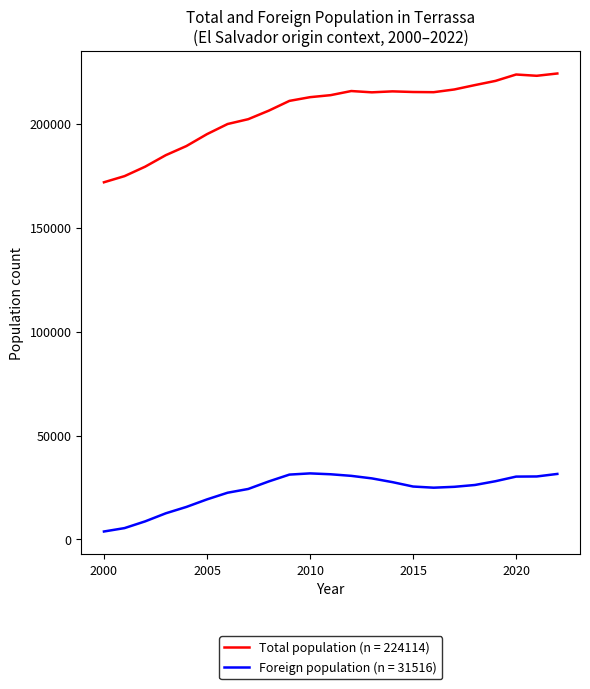

True or false: Foreign population (n = 31516) and Total population (n = 224114) intersect in this chart.

False